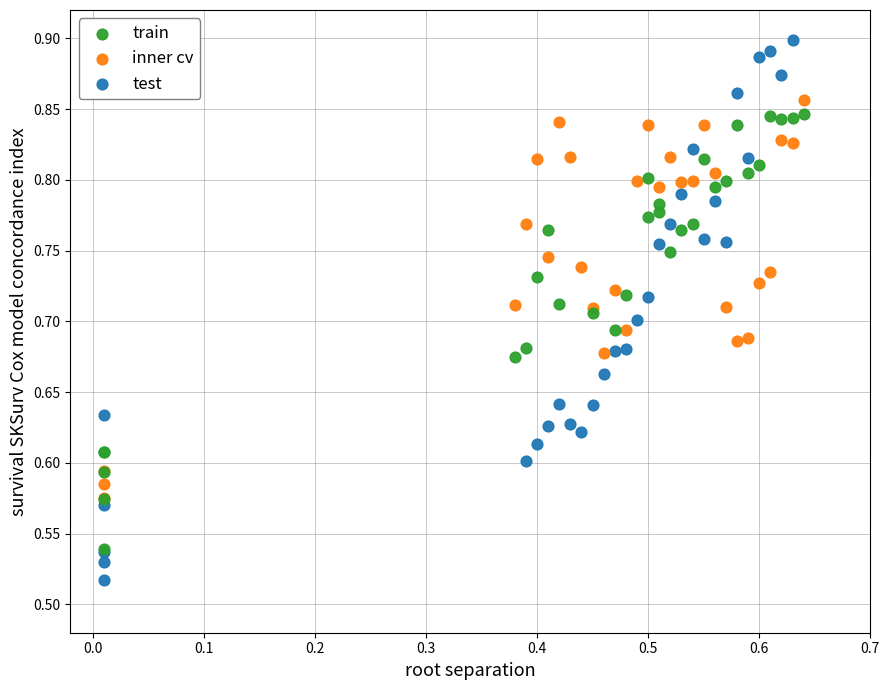

Which series reaches the minimum Y coordinate?

test